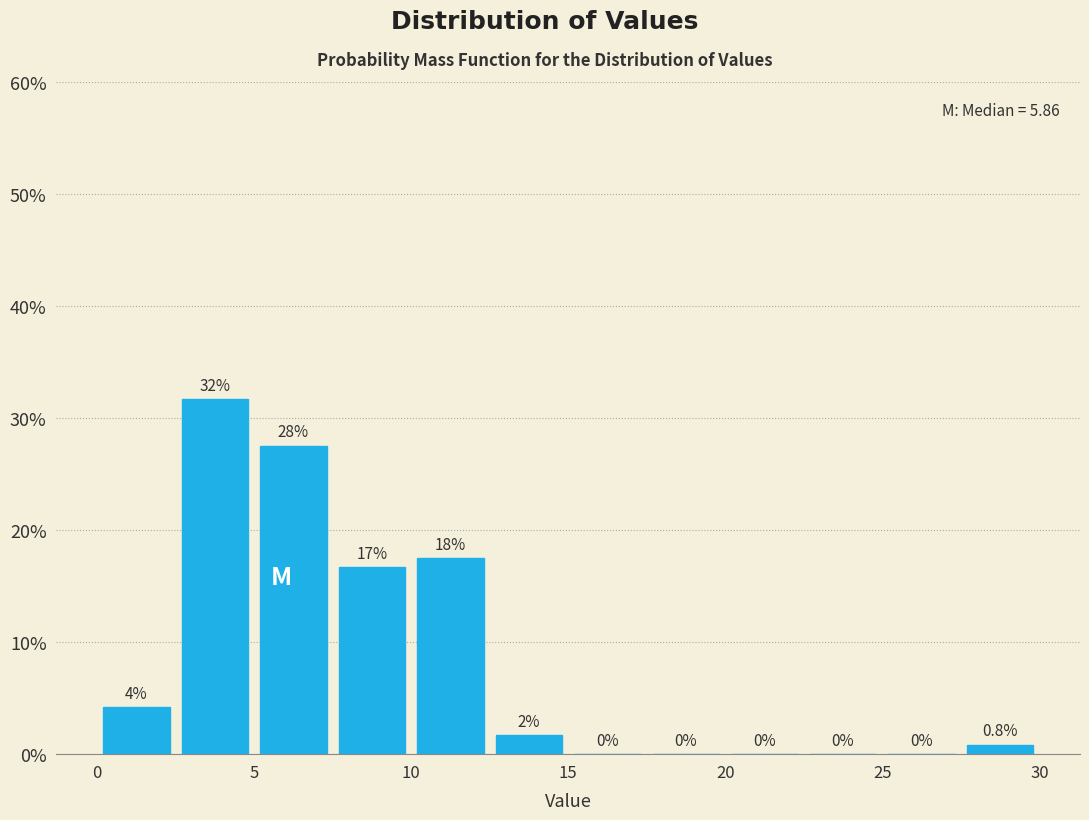

Which range on the x-axis has the tallest bar?

2.5 to 5.0